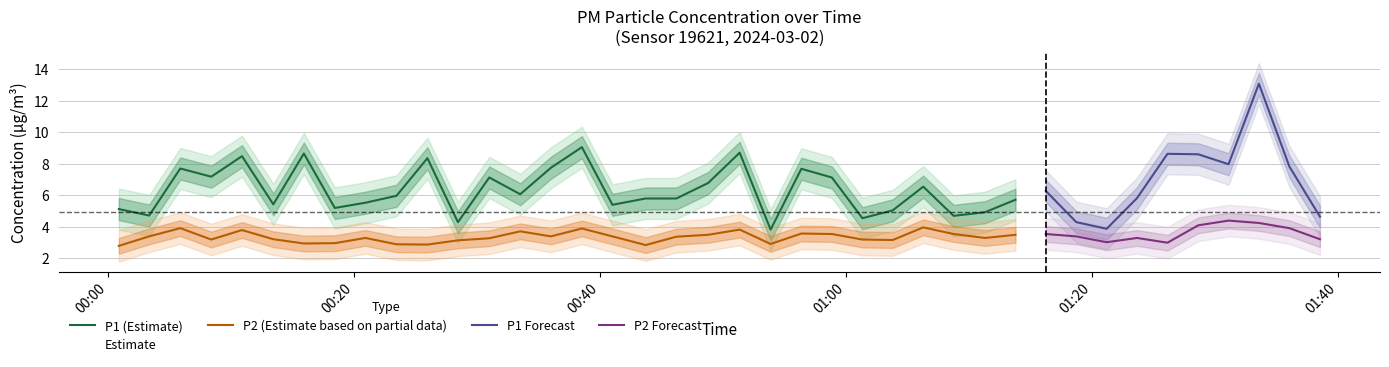

Which series has the largest total across all categories?

P1